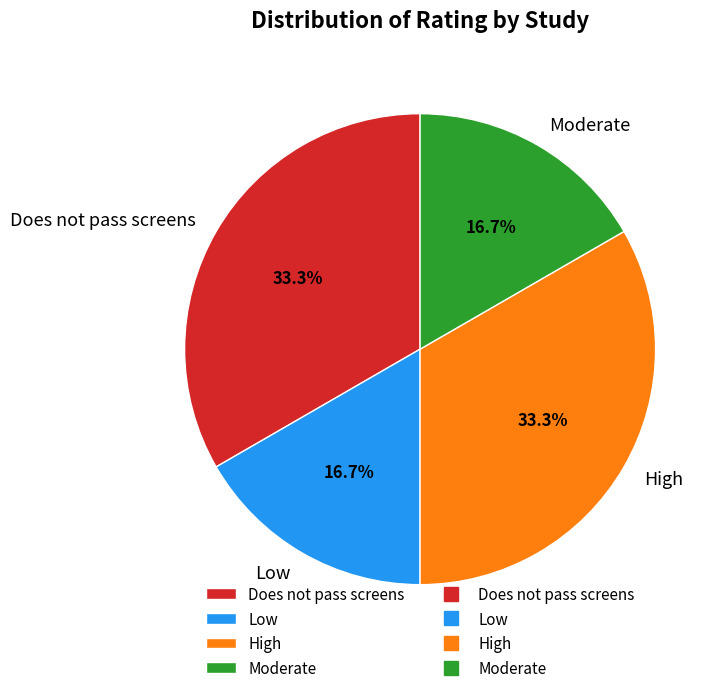

Combined, what portion of the pie is High and Low?

50.0%